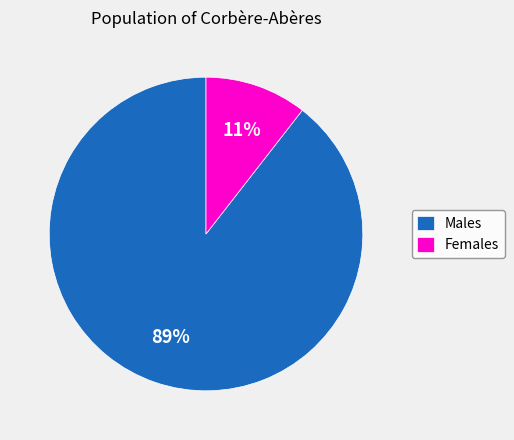

To the nearest percent, what percentage of the pie is Females?

11%